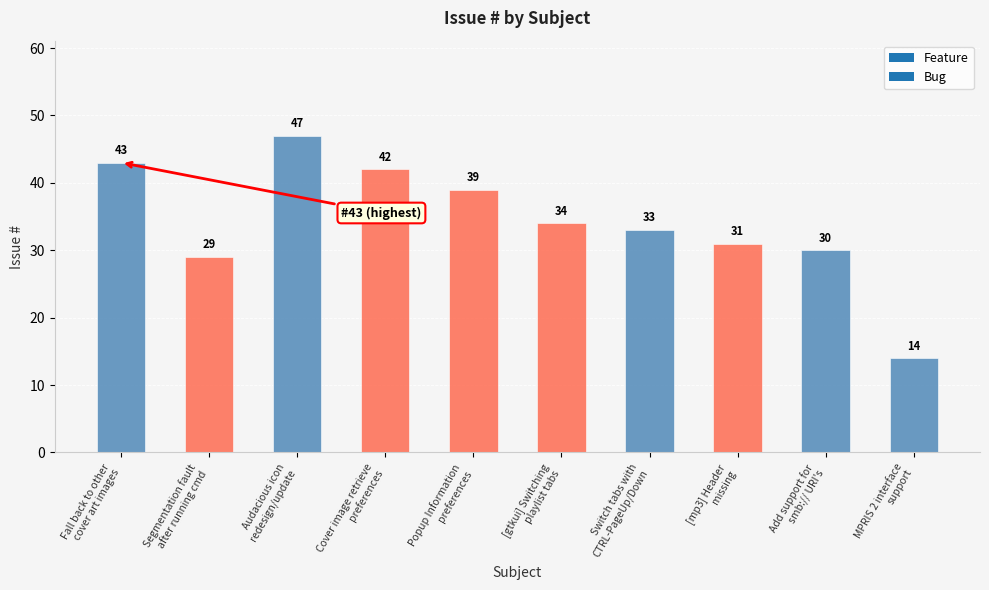

What is the maximum value shown in the chart?

47